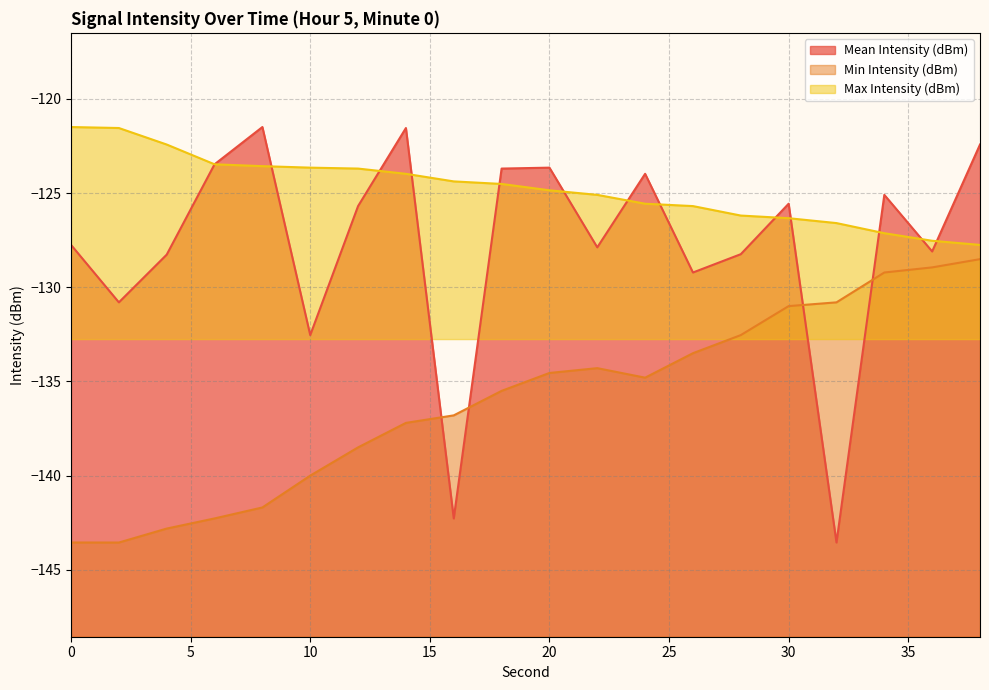

At which category does the chart reach its minimum across all series?

2